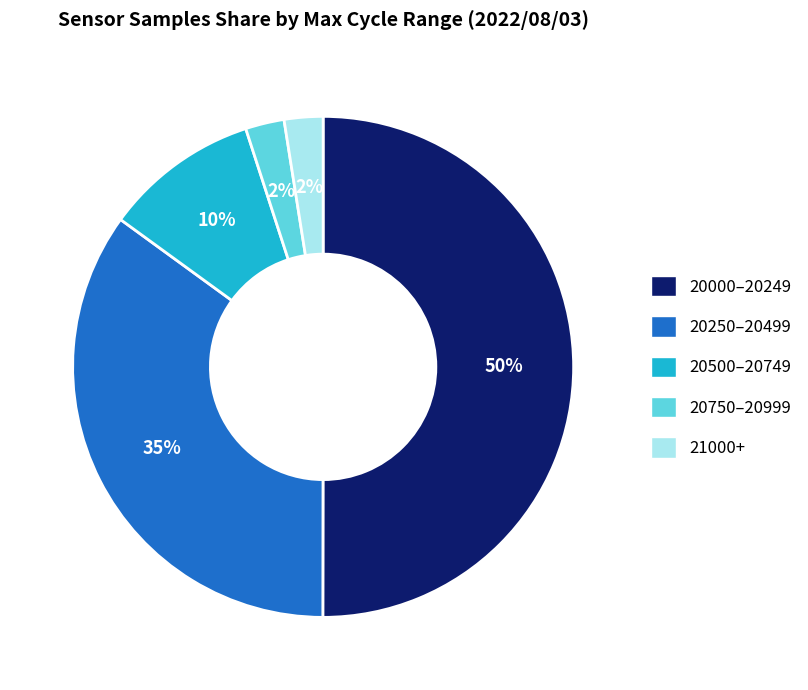

Do 20250–20499 and 20000–20249 together represent more than half of the pie?

Yes